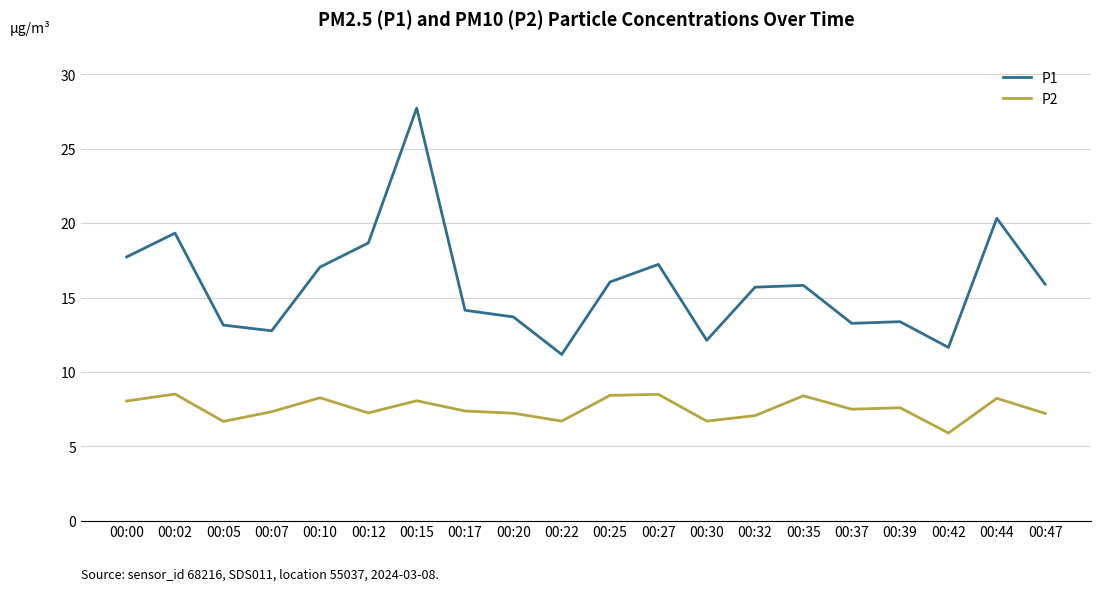

How many series are shown in this chart?

2